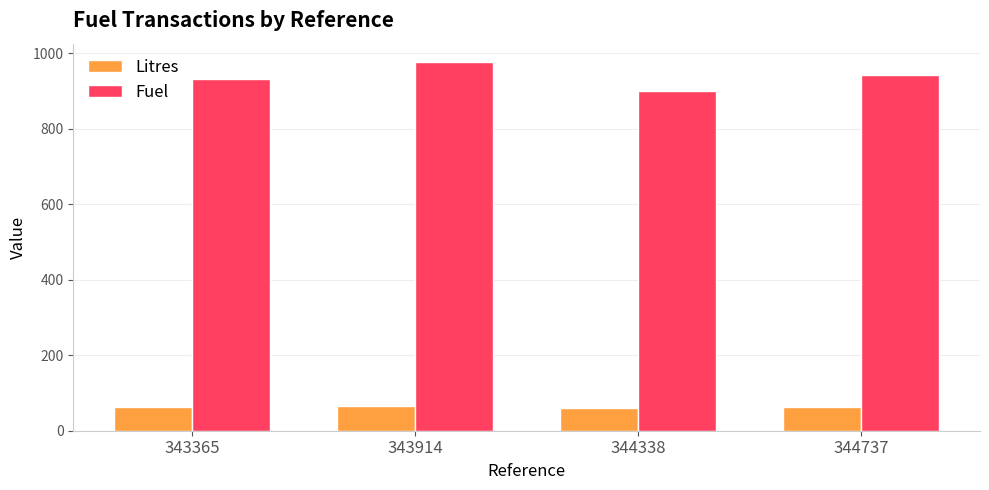

Which series changed the most between 343914 and 344737?

Fuel